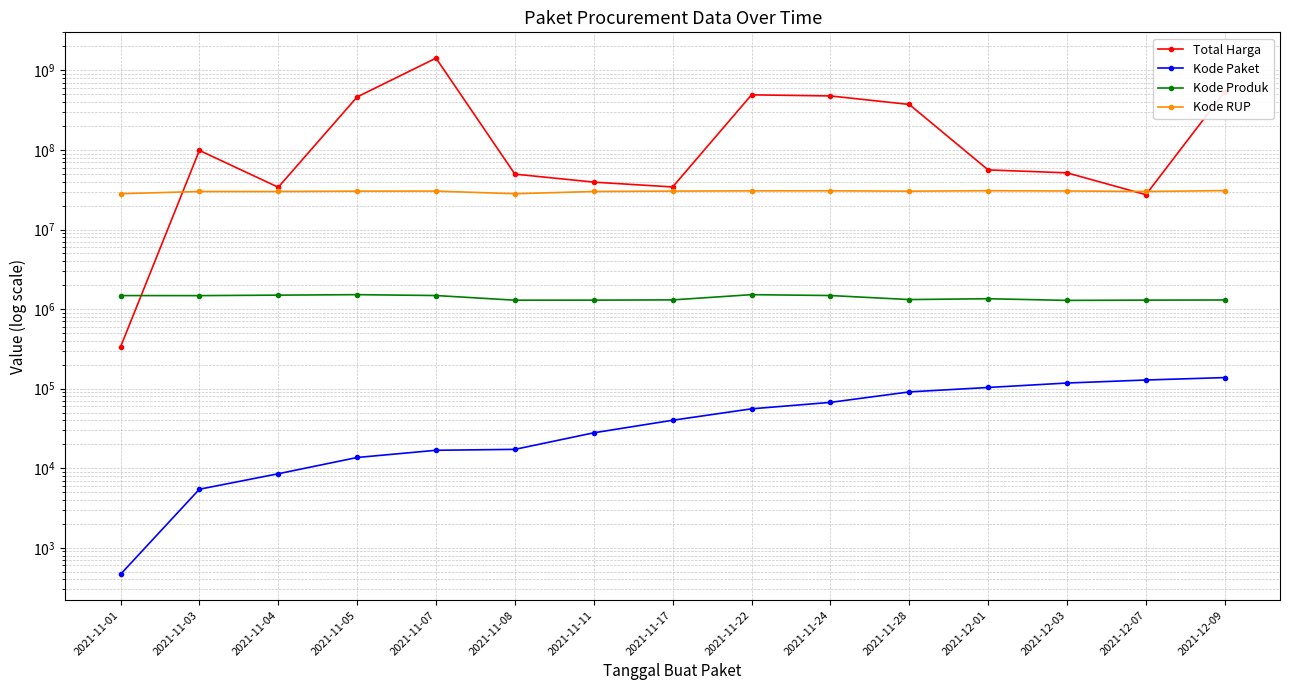

Read the Total Harga value at 2021-11-11.

39440000